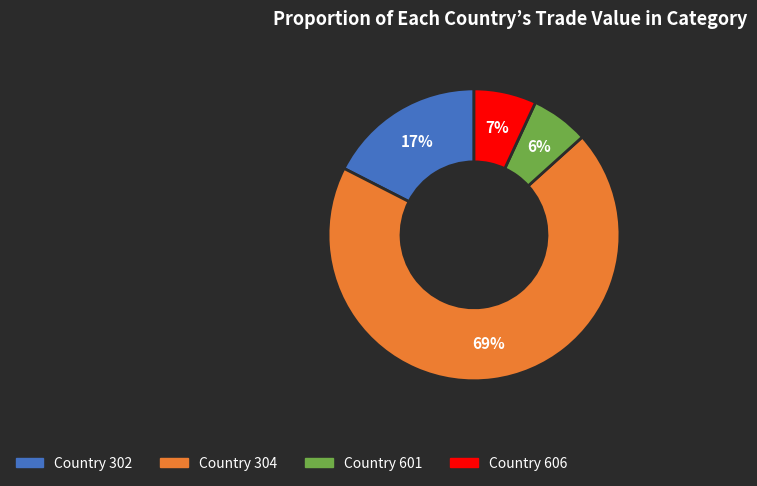

Is the sum of Country 304 and Country 606 greater than half?

Yes